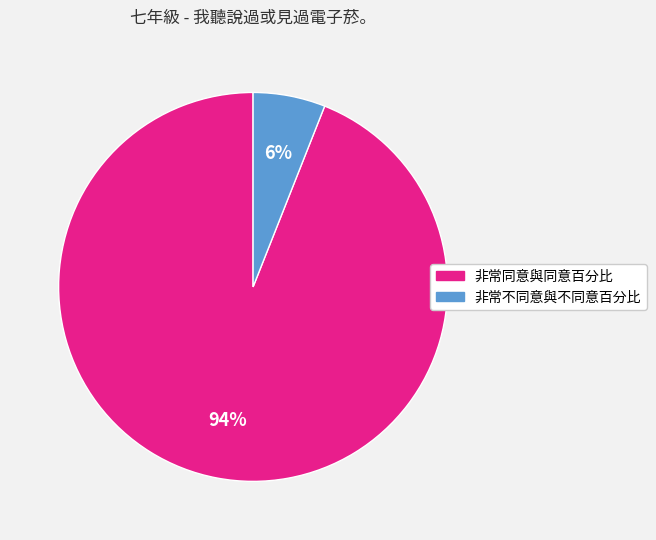

To the nearest percent, what percentage of the pie is 非常不同意與不同意百分比?

6%